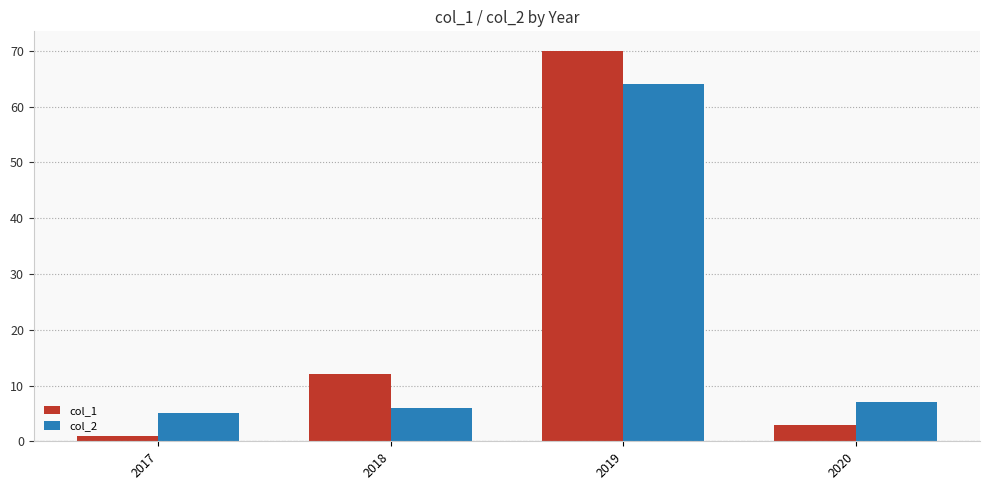

Which series has the largest total across all categories?

col_1